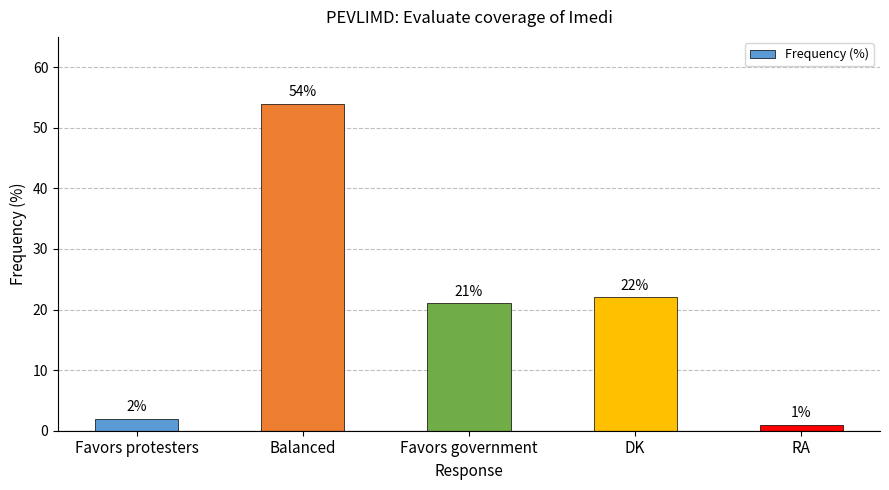

List the labels in order of value, largest first.

Balanced, DK, Favors government, Favors protesters, RA